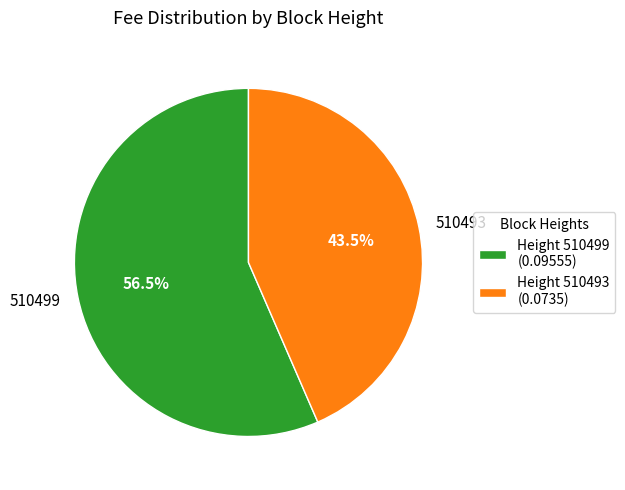

How much of the chart is everything except 510499?

43.5%